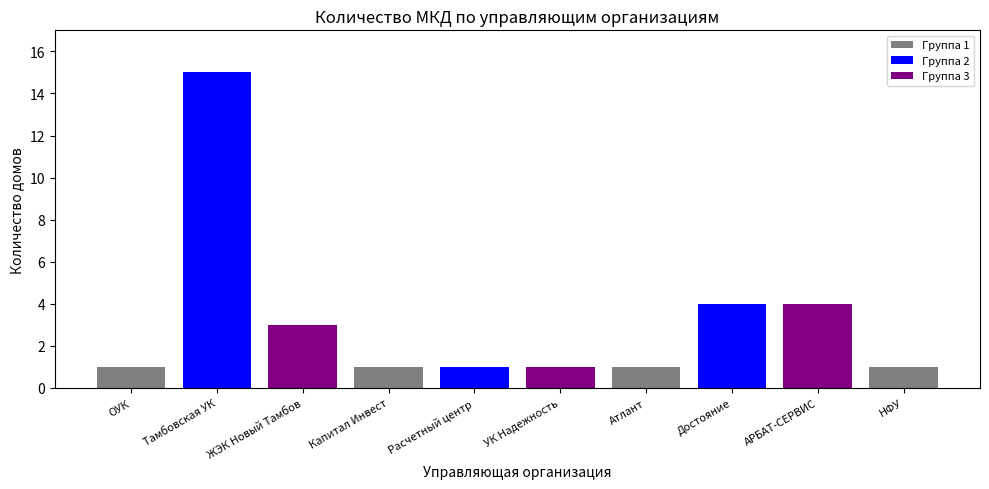

What is the sum of all values?

32